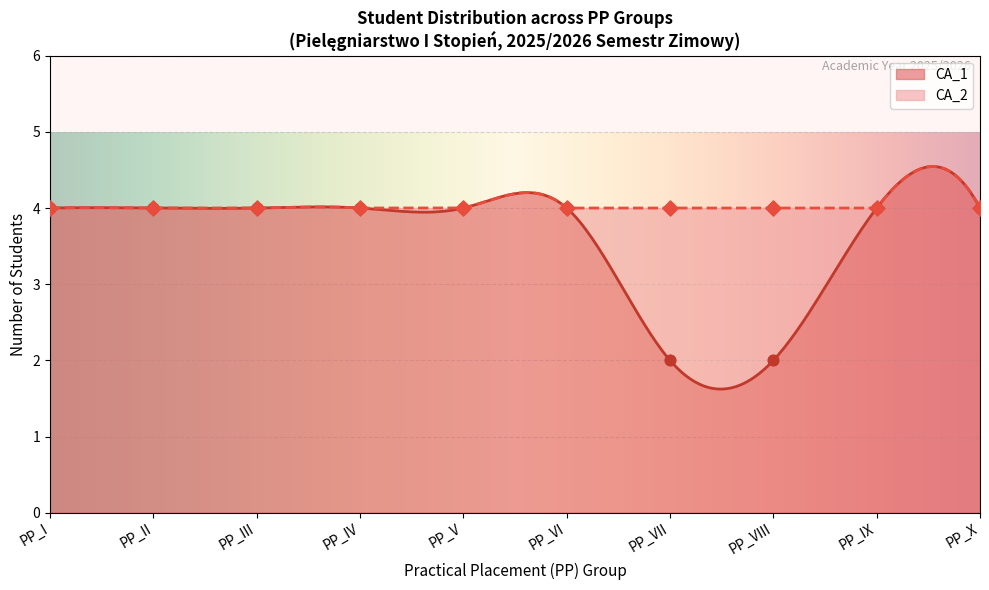

The value of CA_1 at PP_X is 6.7. True or false?

False